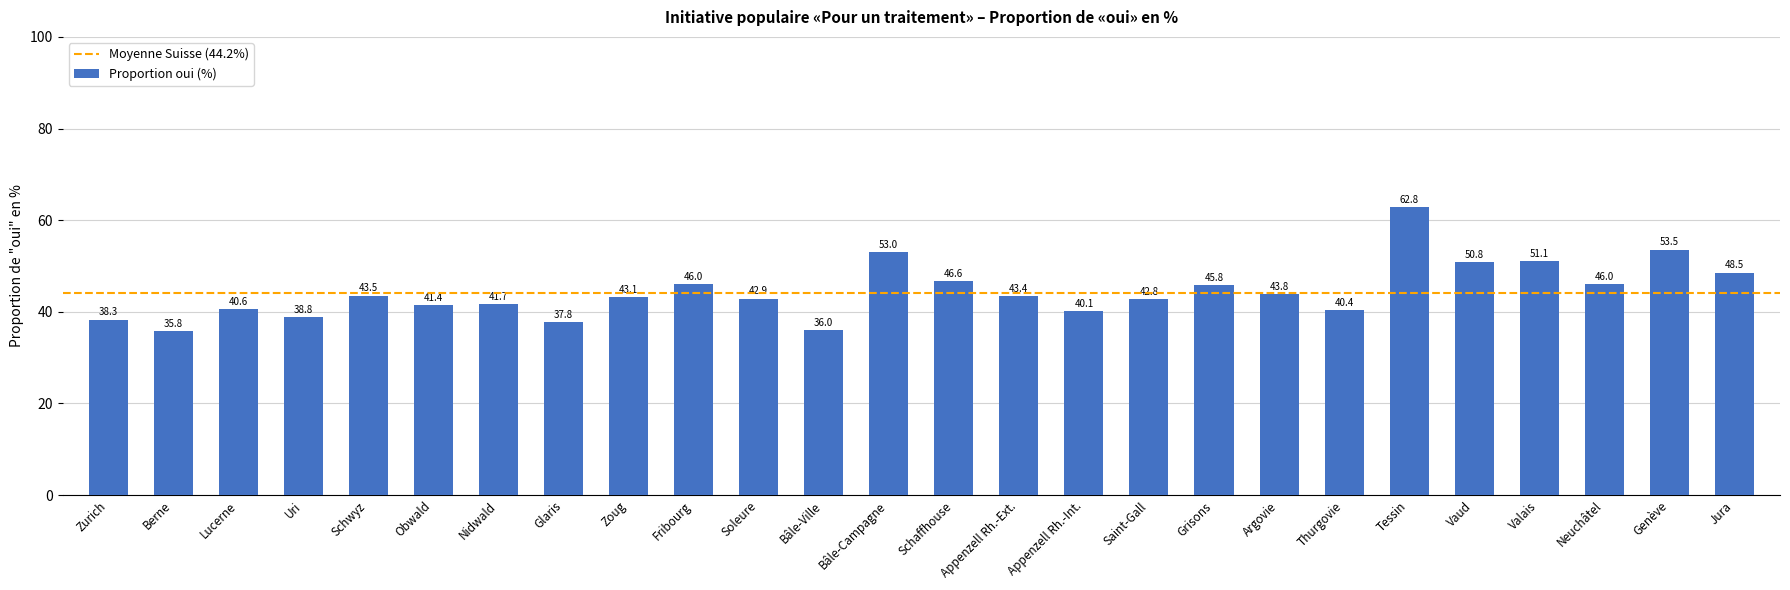

What is the label of the 1st bar from the left?

Zurich